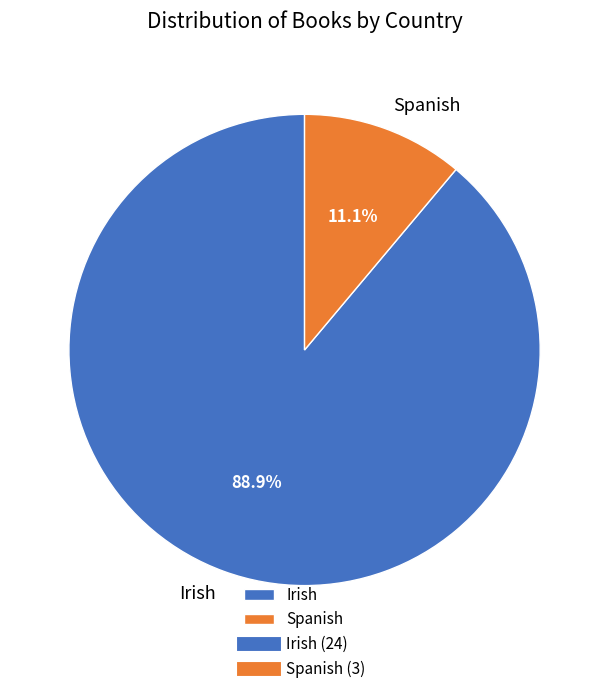

Which has a higher value, Spanish or Irish?

Irish